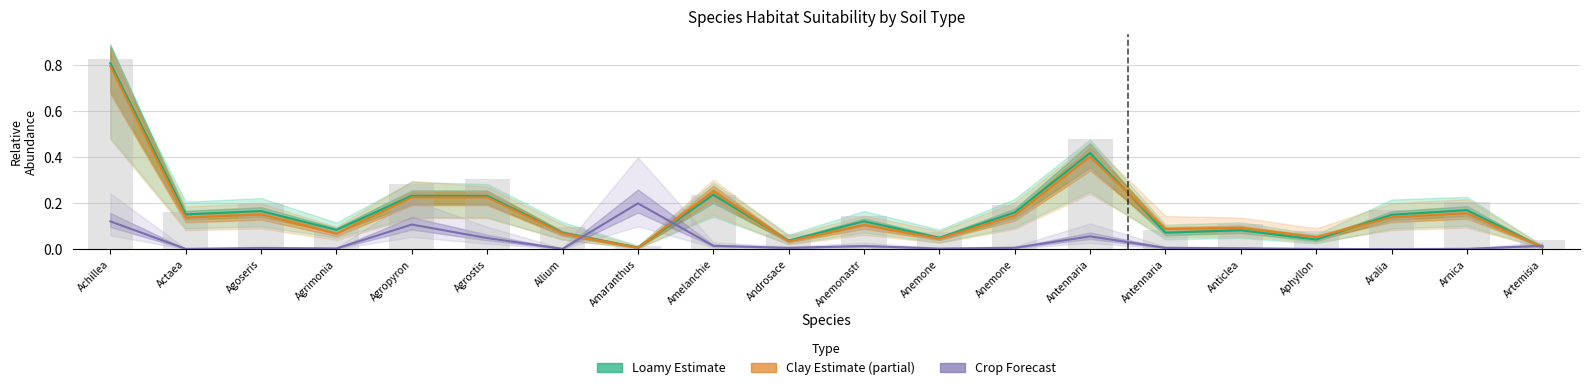

Are the bars grouped side by side (vs. stacked)?

Yes